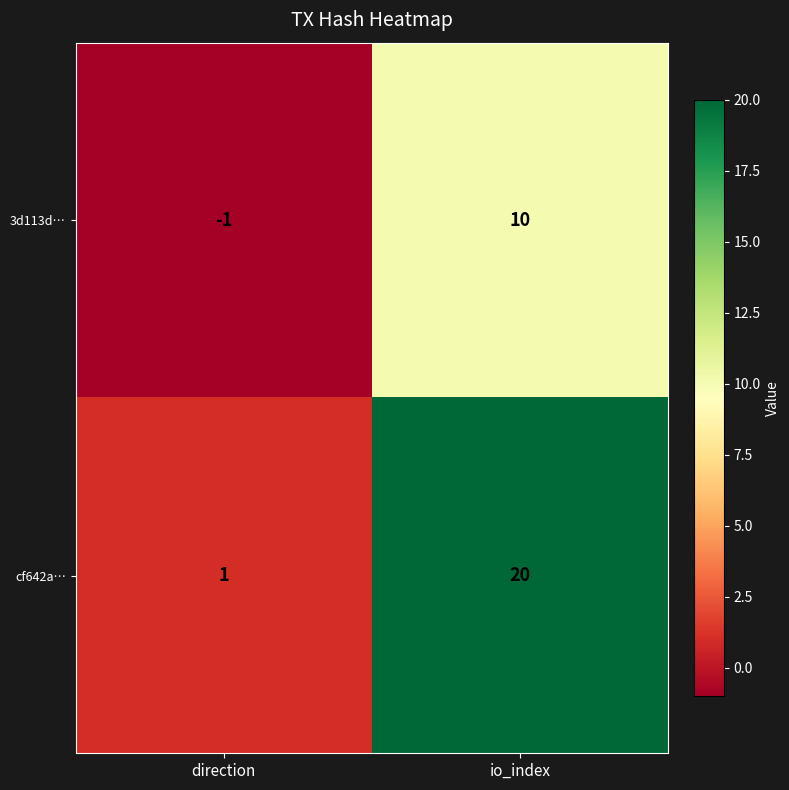

What is the spread (max minus min) of values at io_index?

10